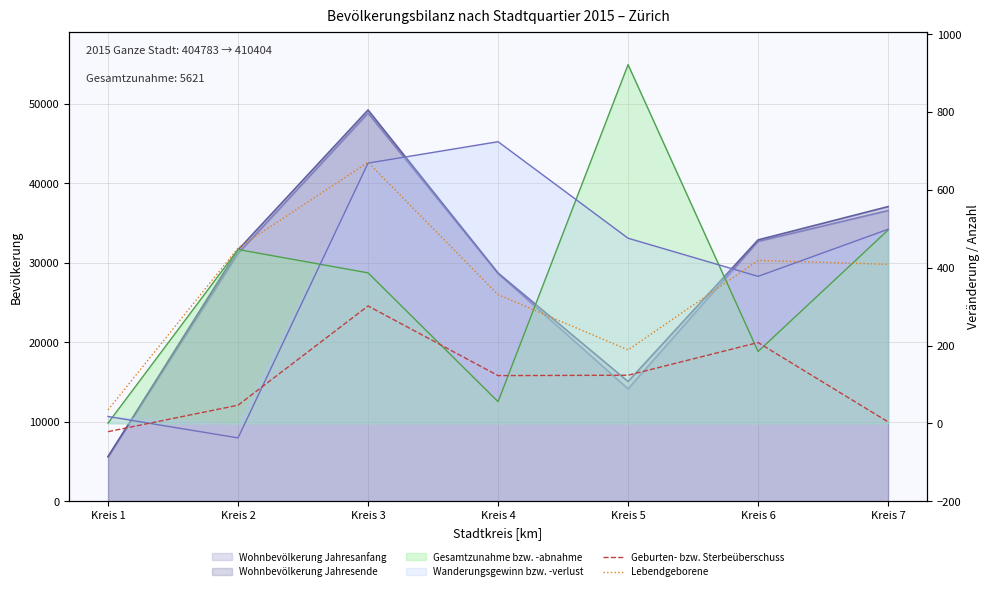

Is the value of Geburten- bzw. Sterbeüberschuss at Kreis 2 greater than the value of Lebendgeborene at Kreis 2?

No